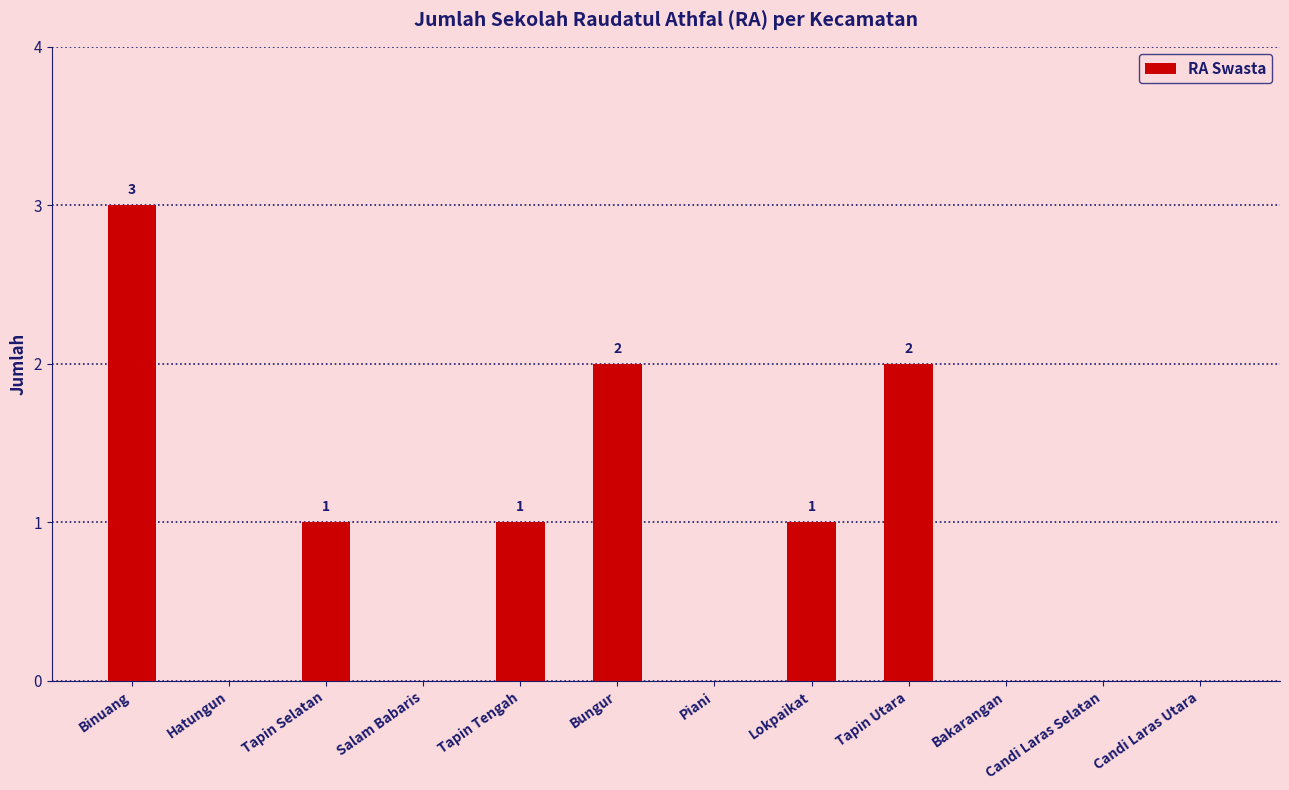

What is the maximum value shown in the chart?

3